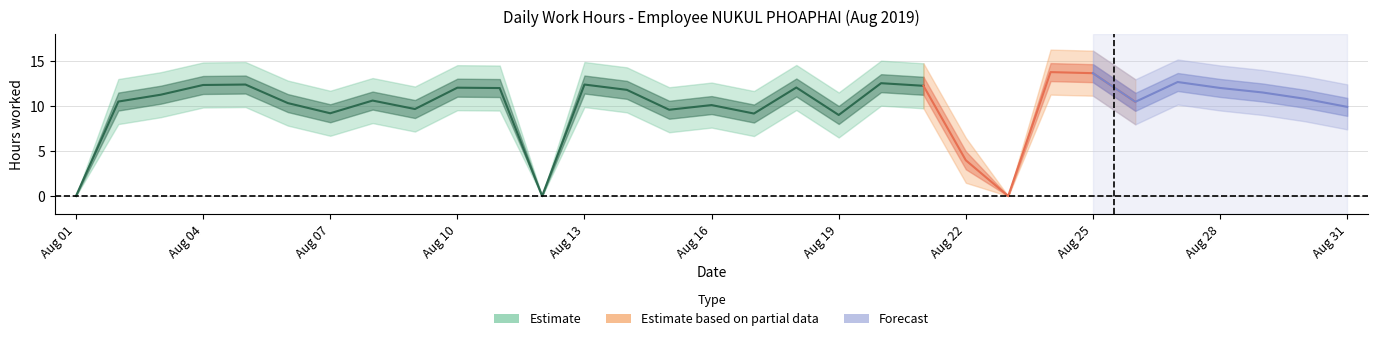

Approximately how many times larger is the value at 28 compared to 2?

1.1